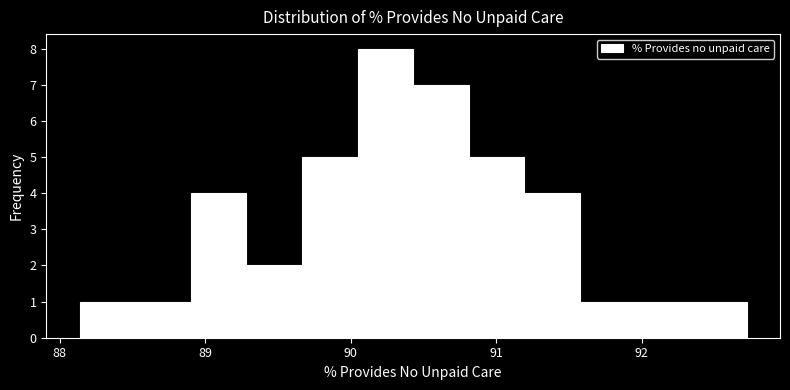

Around what value on the x-axis is the tallest bar? Give the approximate position of its centre, as read against the axis.

90.2